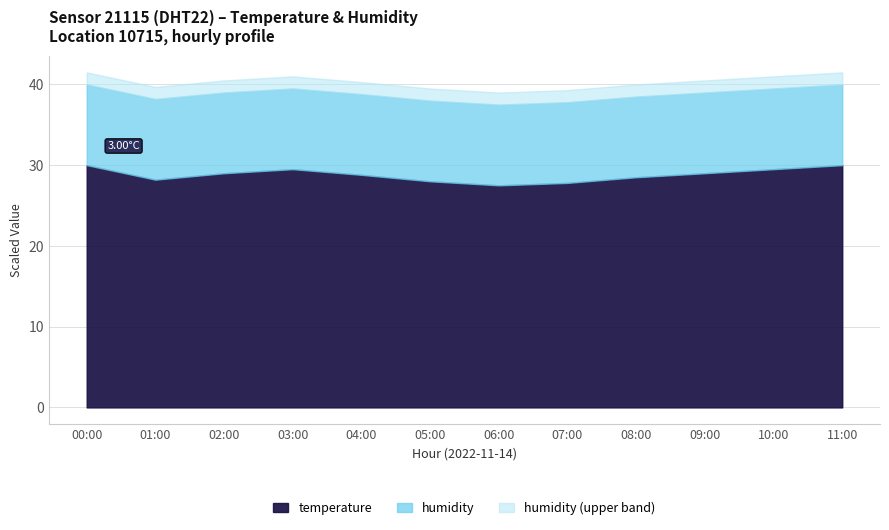

True or false: humidity and temperature intersect in this chart.

False